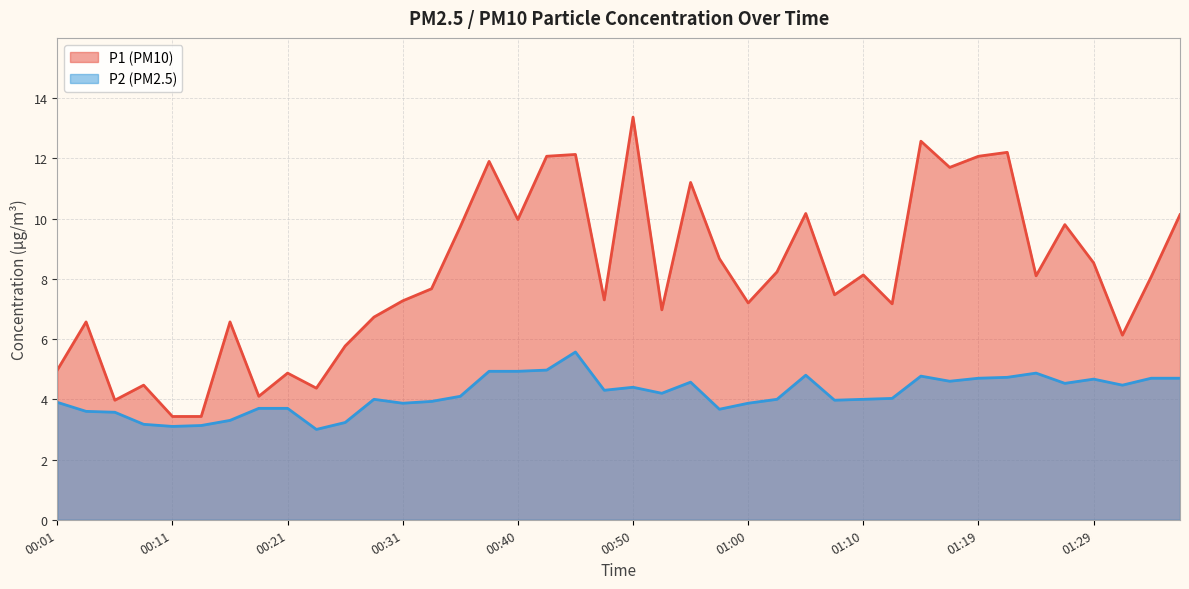

How many categories are shown in the chart?

40